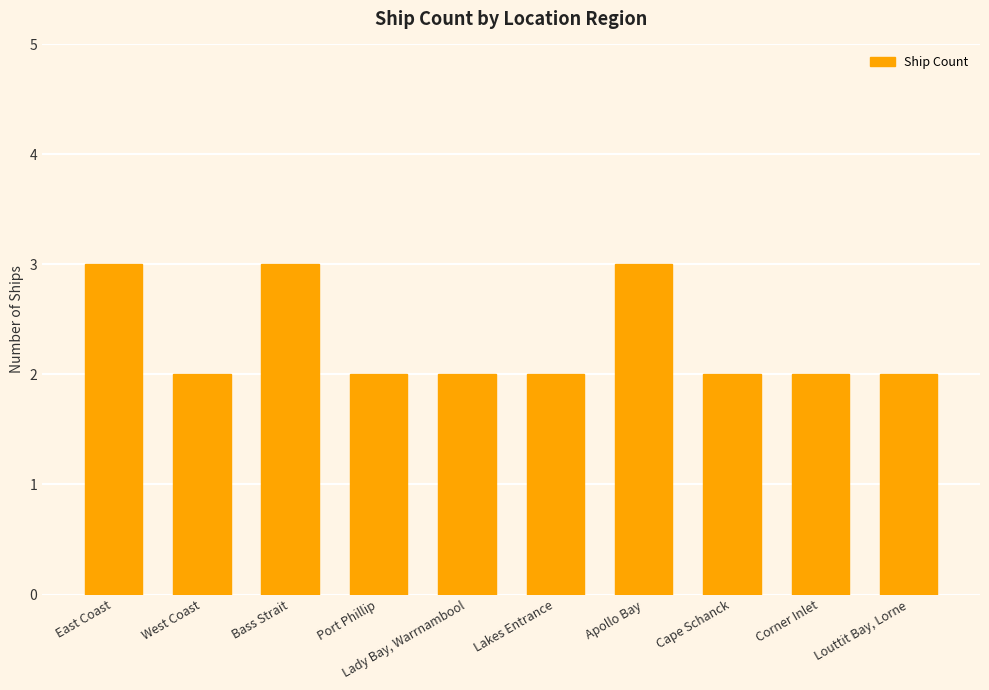

Count the number of data series in this chart.

1